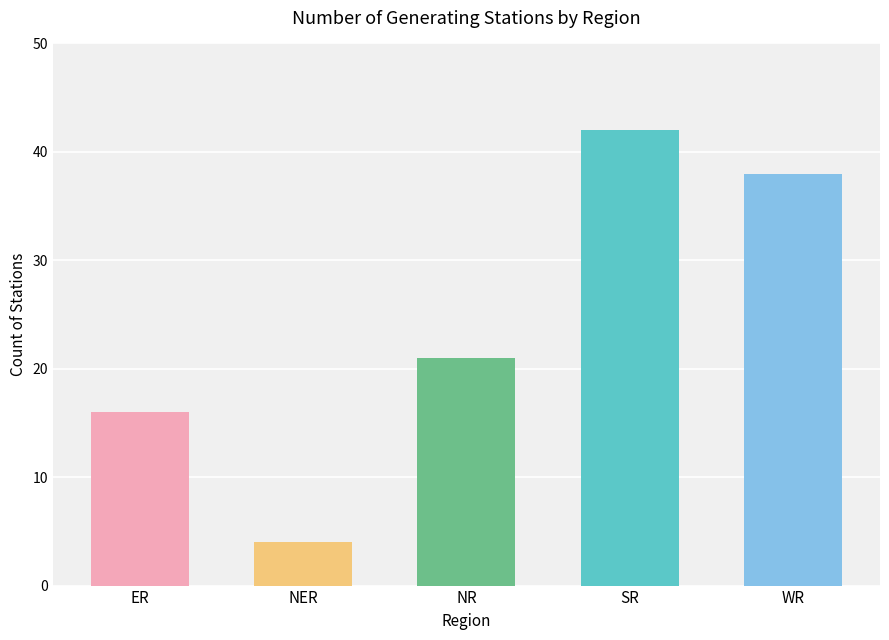

Approximately how many times larger is the value at WR compared to NR?

1.8